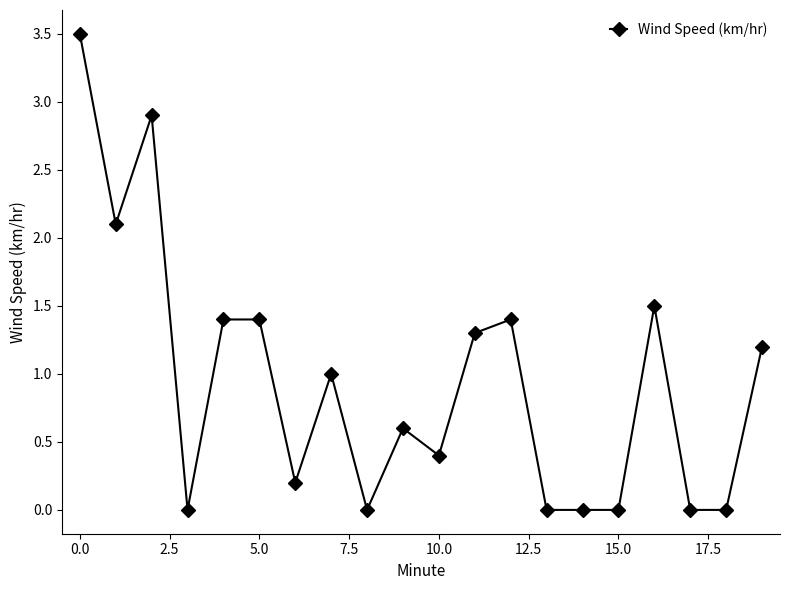

What is the greatest value displayed?

3.5